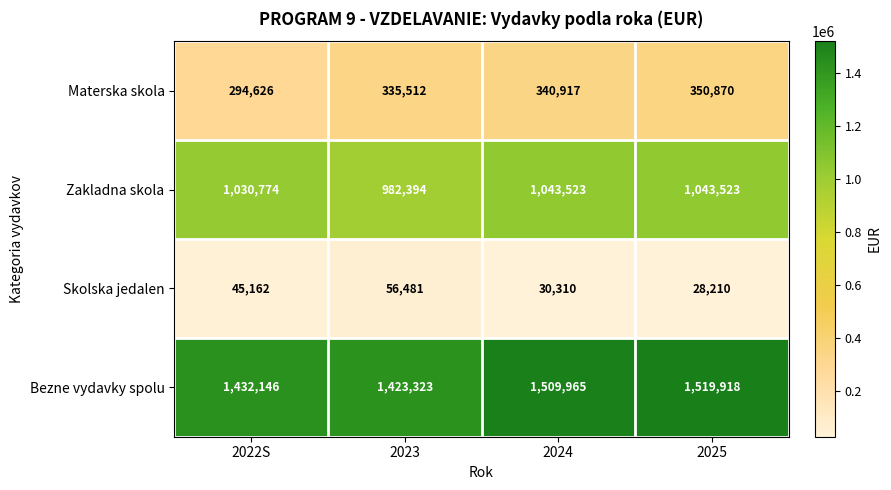

Which series has the widest spread of values?

Bezne vydavky spolu